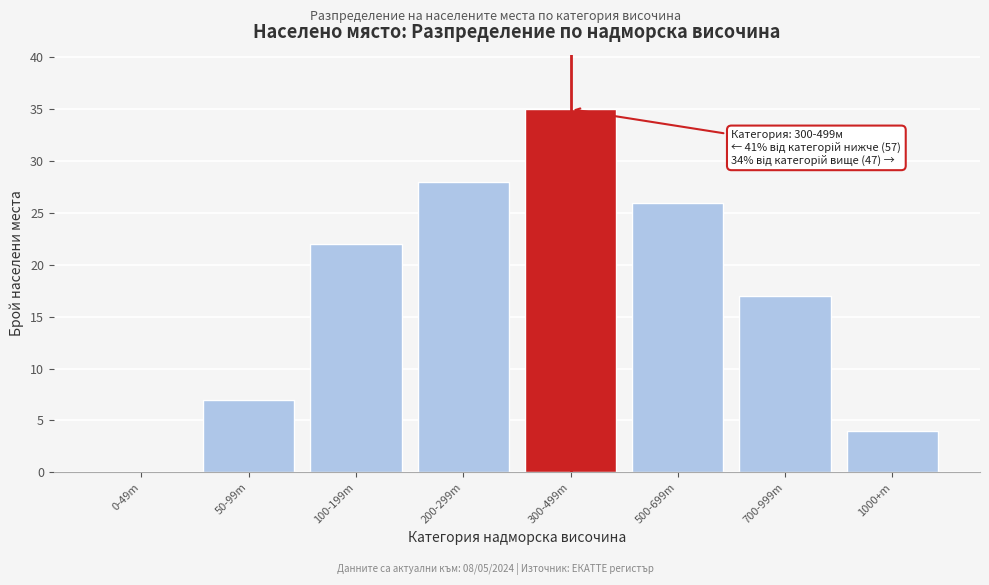

Reading left to right, transcribe all the data shown in this chart.

0-49m=0	50-99m=7	100-199m=22	200-299m=28	300-499m=35	500-699m=26	700-999m=17	1000+m=4